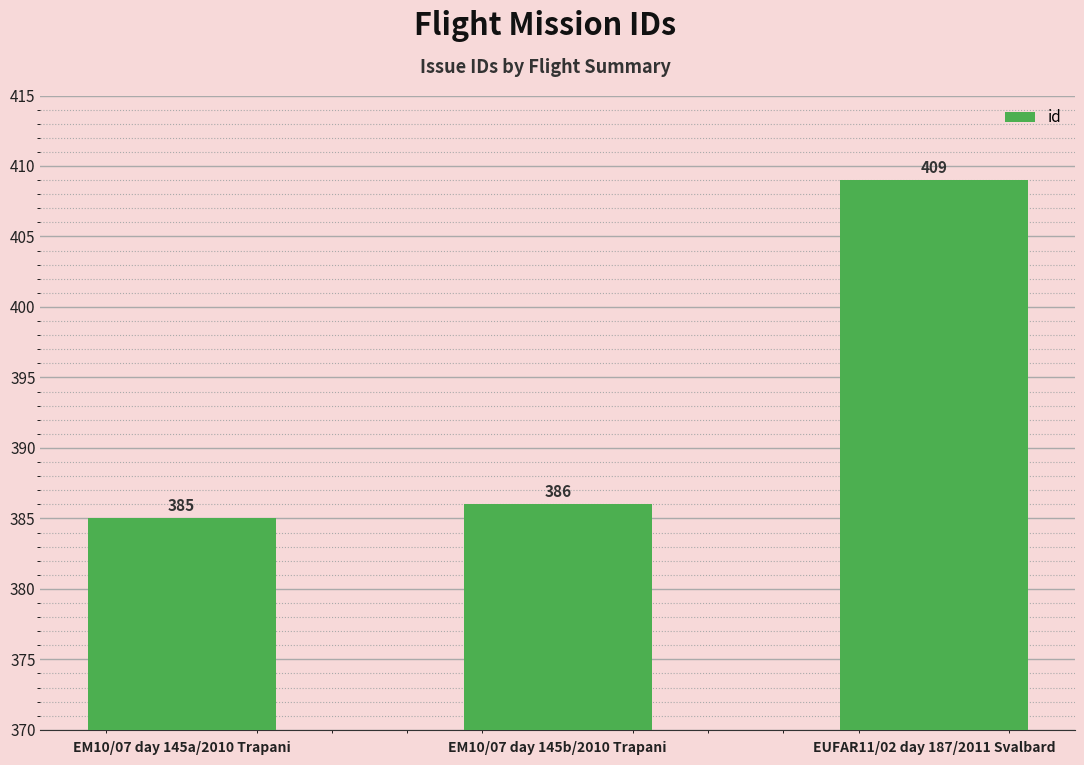

What is the value of the 3rd bar from the left?

409